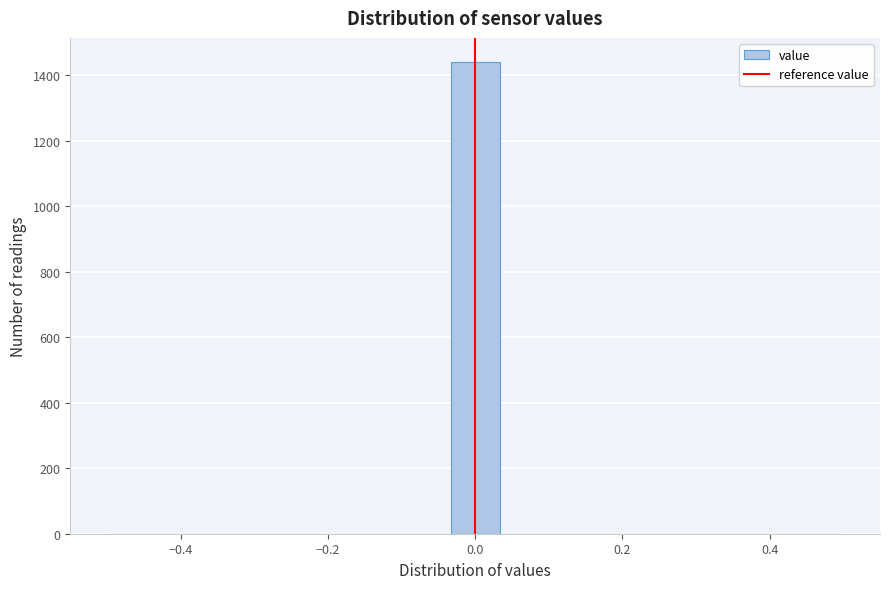

Around what value on the x-axis is the tallest bar? Give the approximate position of its centre, as read against the axis.

0.00